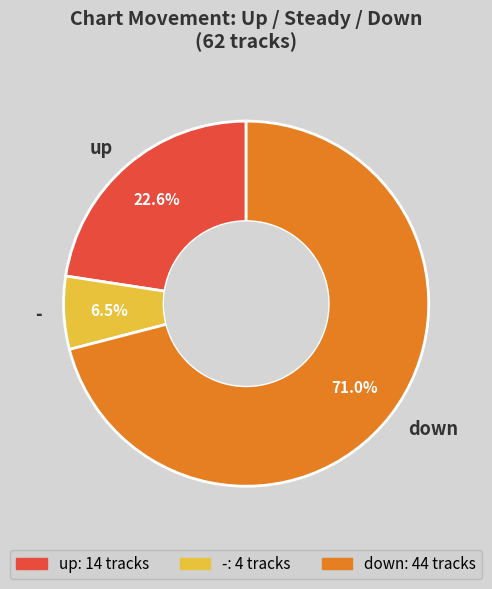

Rank the categories by value from lowest to highest.

-, up, down